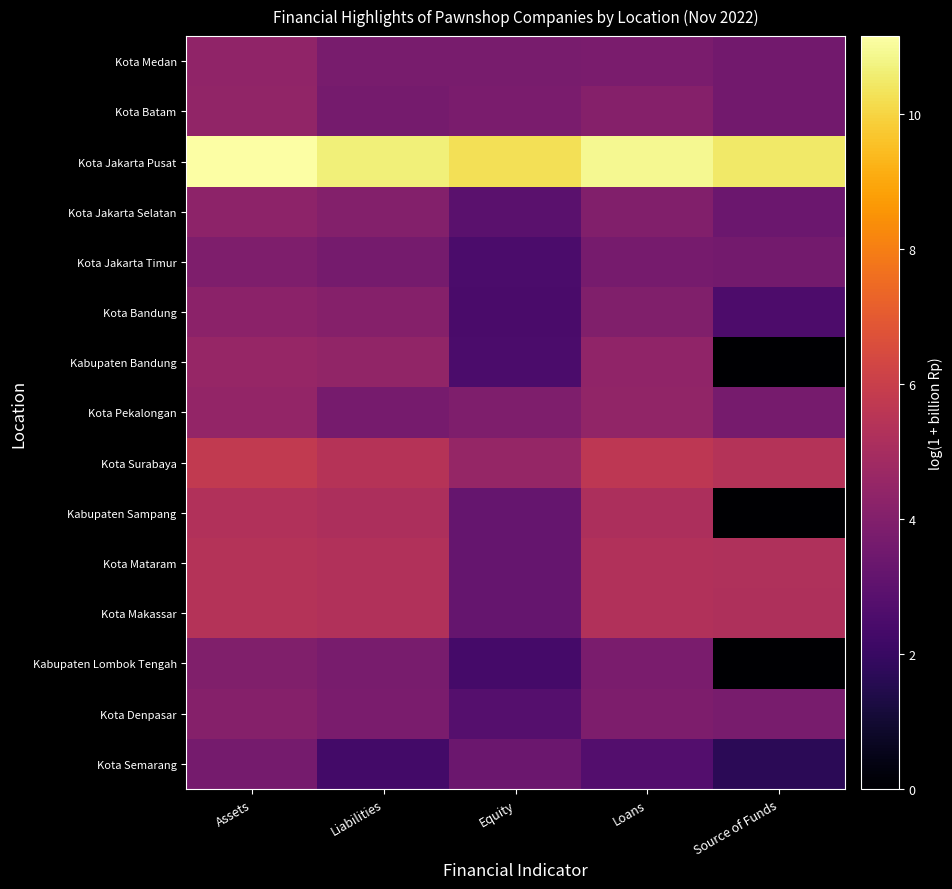

Between Assets and Liabilities, which series saw the biggest shift?

Kota Semarang